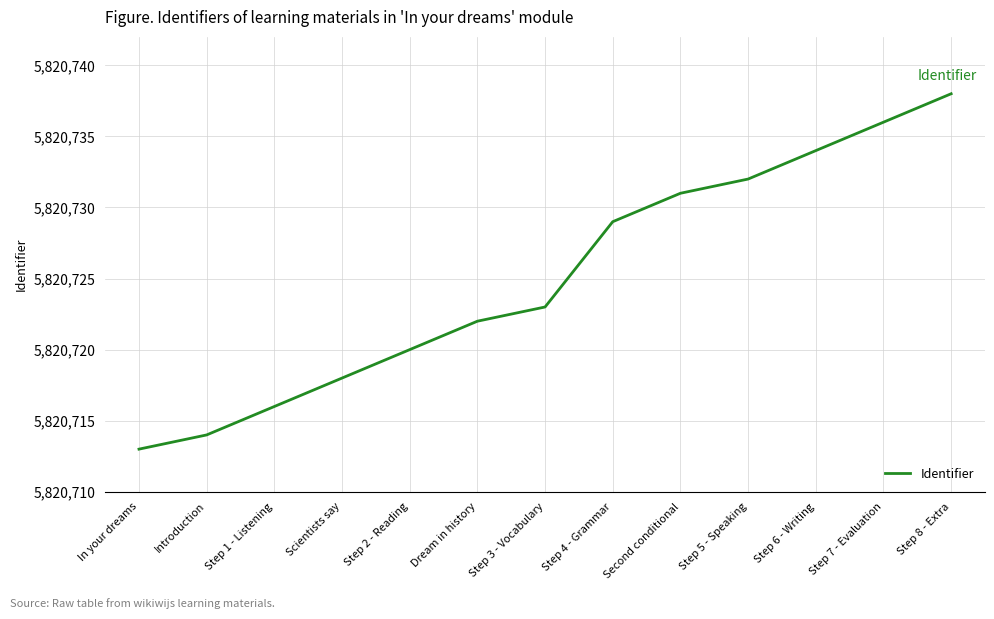

How many lines are shown in the chart?

1